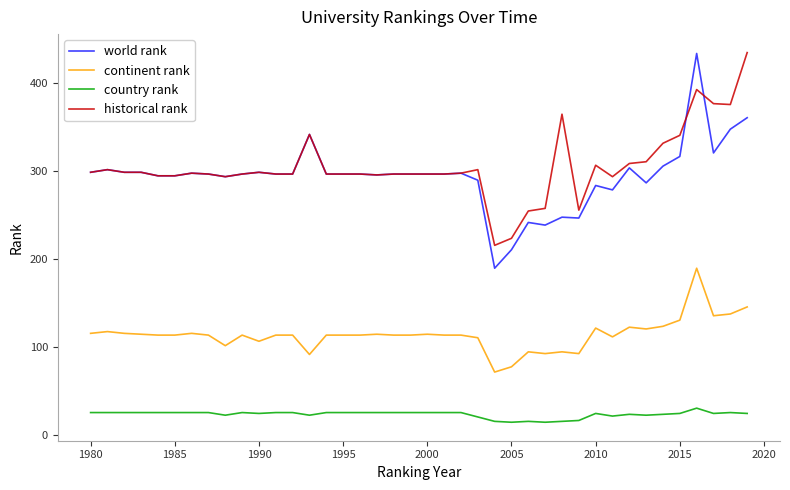

What is the difference between the second highest and second lowest values in the continent rank series?

68